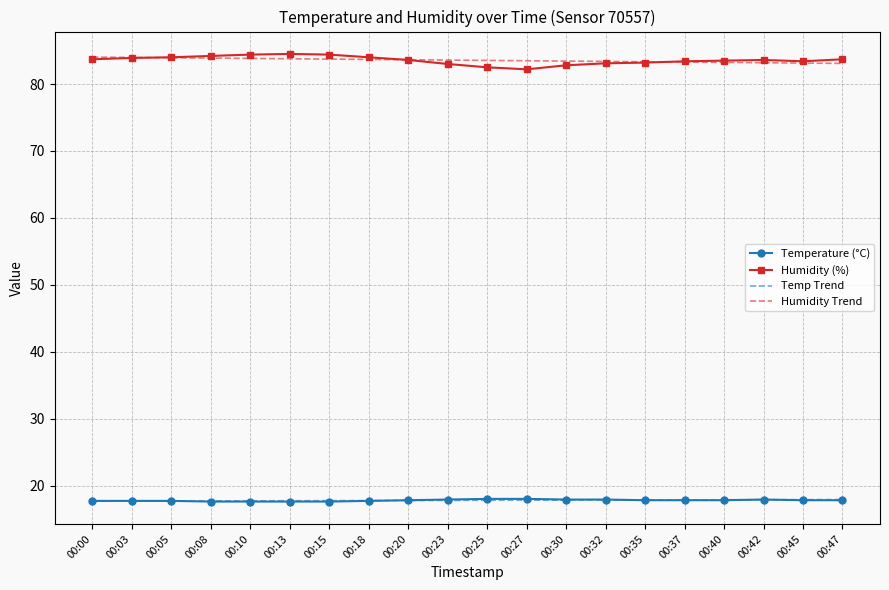

The Humidity (%) series shows 84.5 at 00:13. True or false?

True